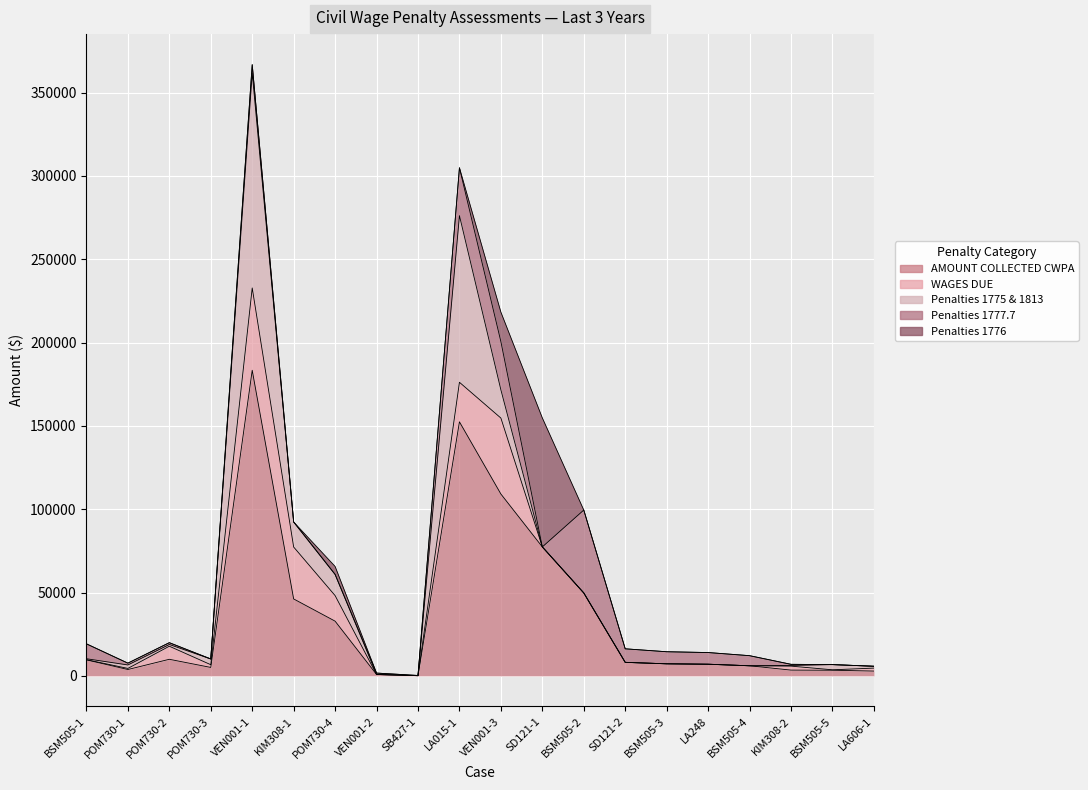

At which category is the sum across all series the highest?

VEN001-1